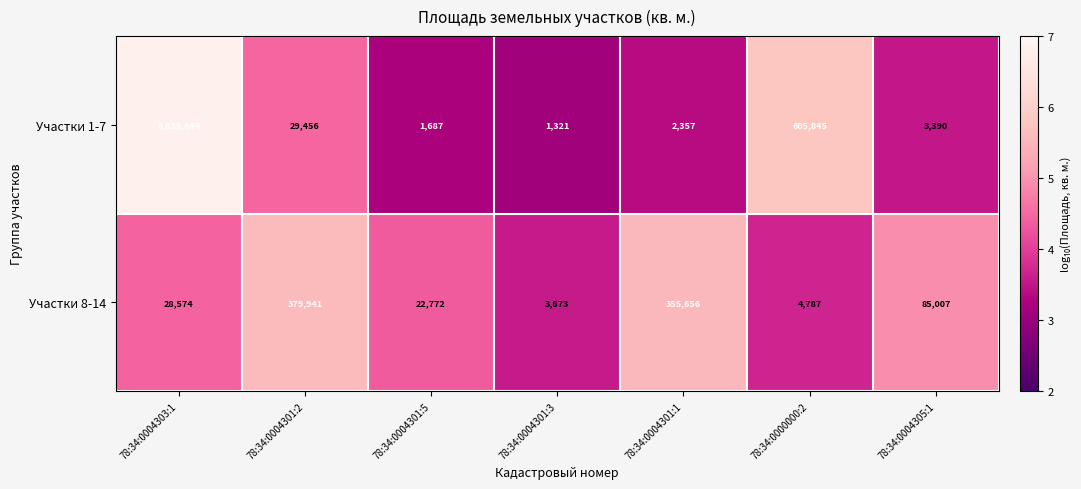

Which series has the largest range (max minus min)?

Участки 1-7